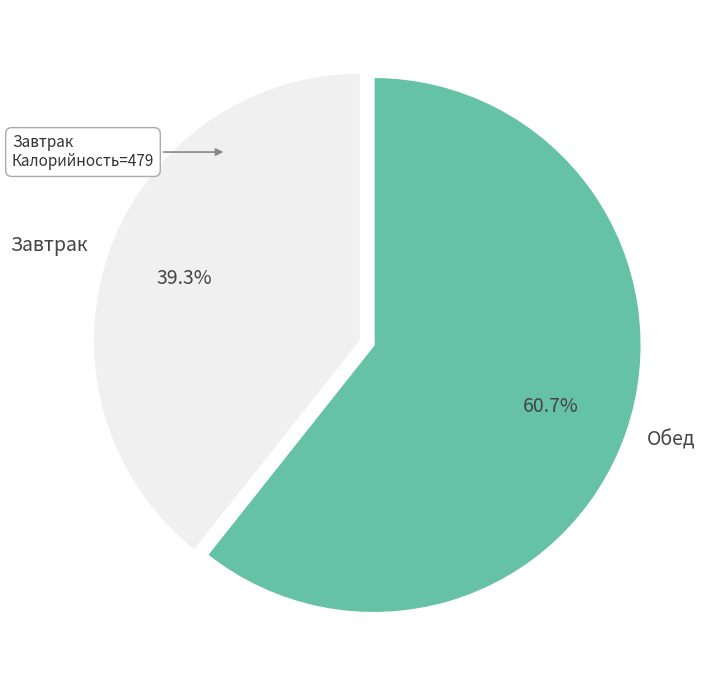

Which category has the smallest portion of the pie?

Завтрак